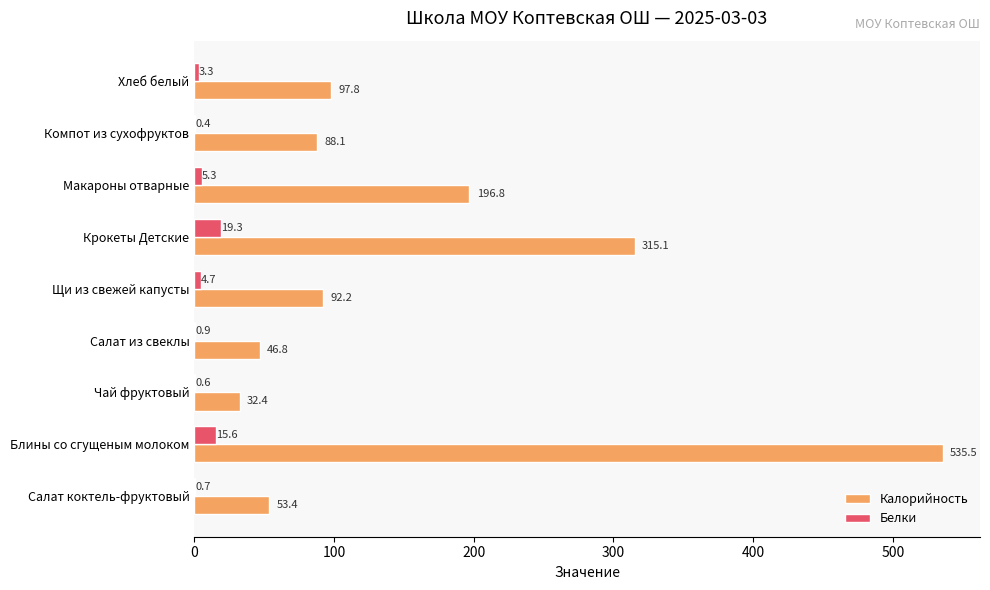

How many values in the Белки series exceed 3?

5